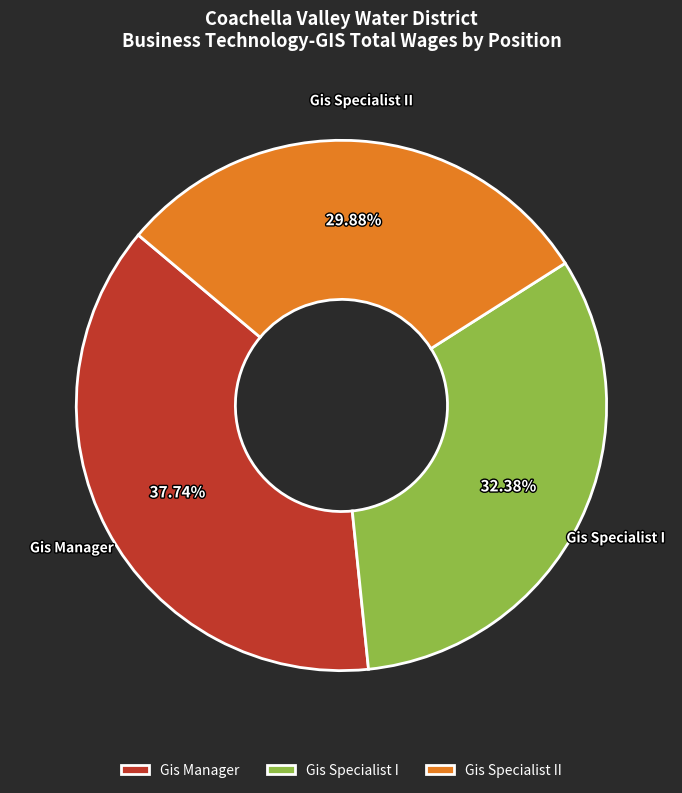

To the nearest percent, what is the combined percentage of Gis Specialist I and Gis Specialist II?

62%